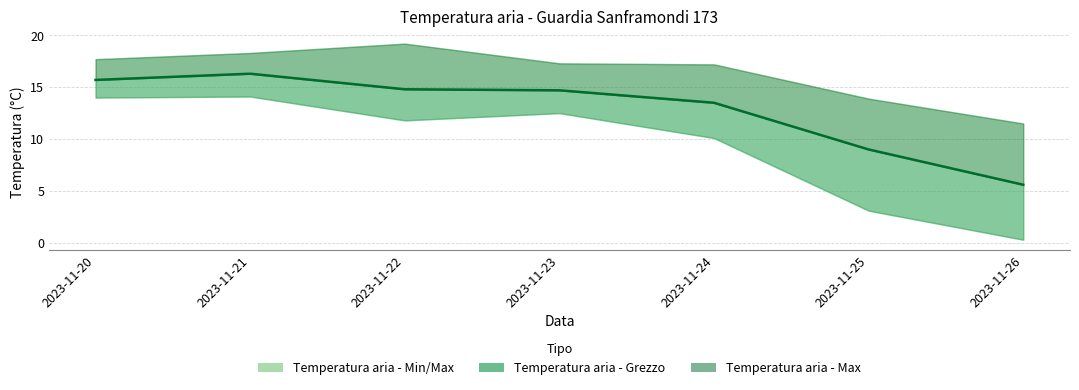

What is the smallest value displayed?

5.6